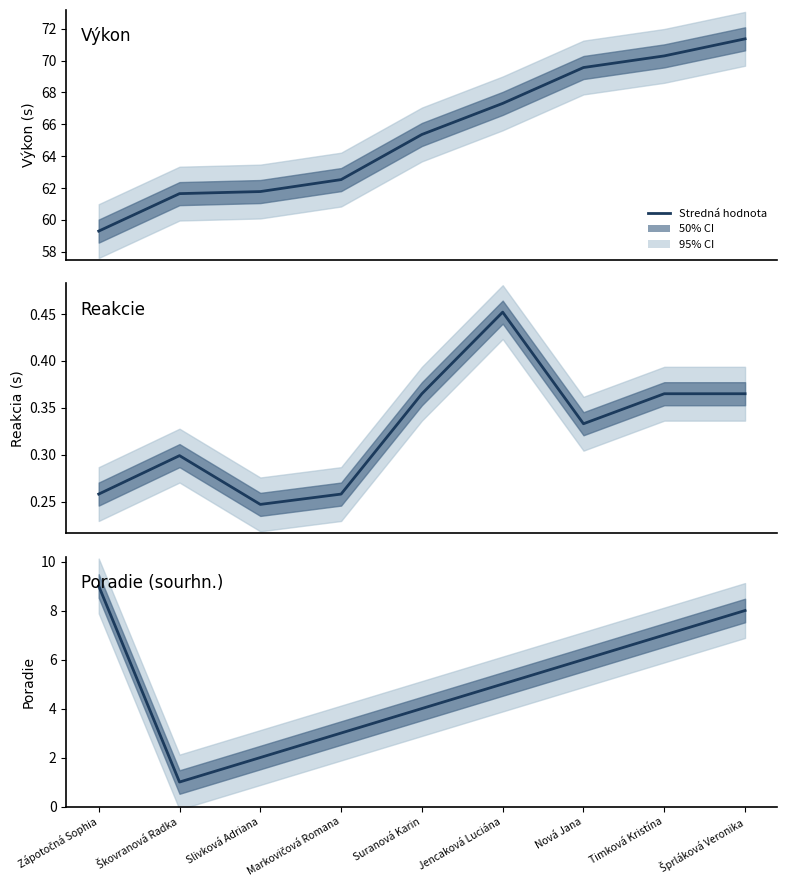

How many lines are shown in the chart?

3